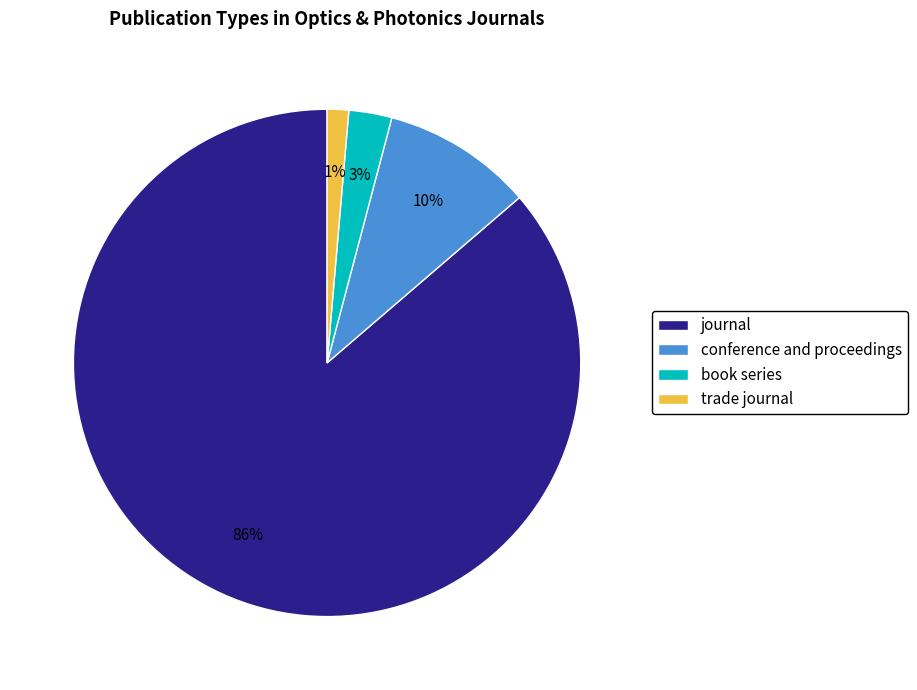

Is the sum of book series and conference and proceedings greater than half?

No